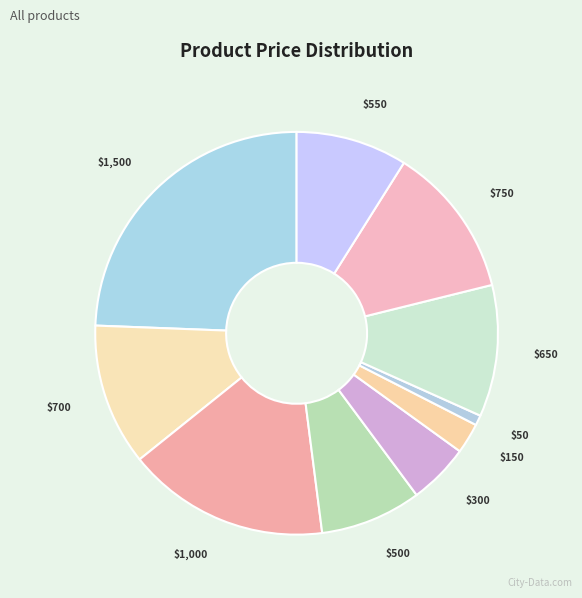

Count the number of slices in the pie.

10